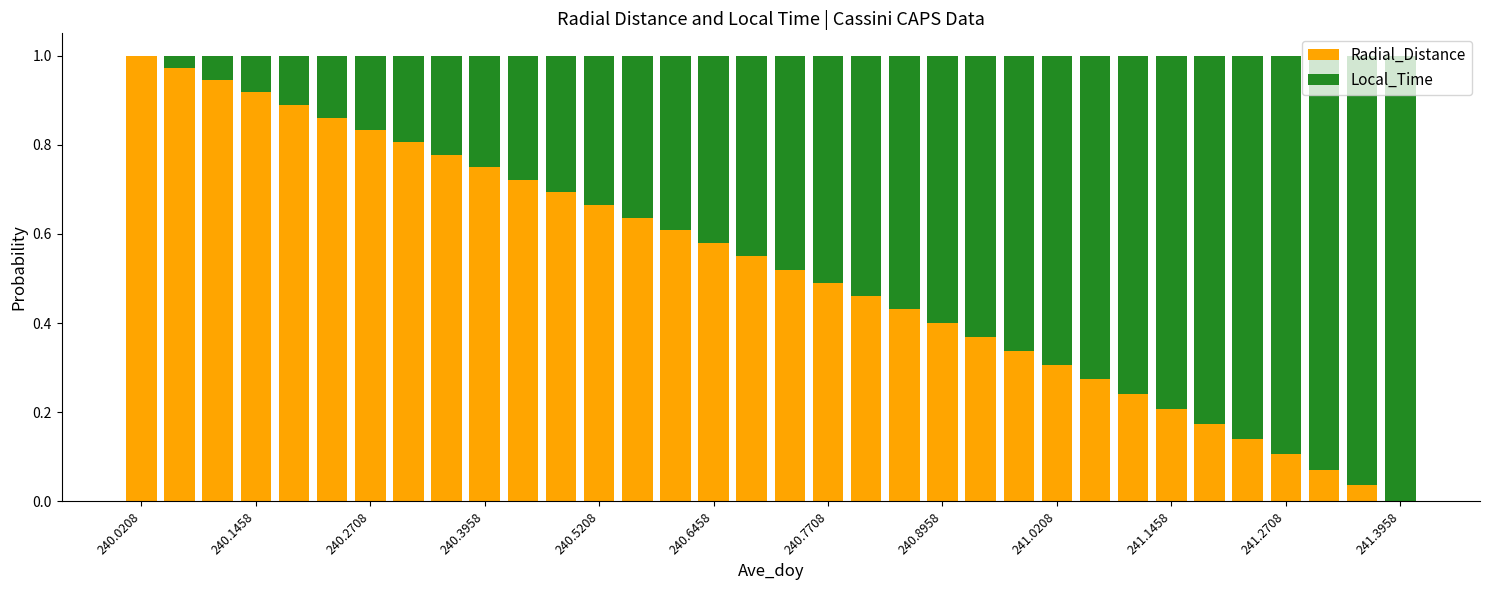

What is the sum of all Radial_Distance values?

17.8